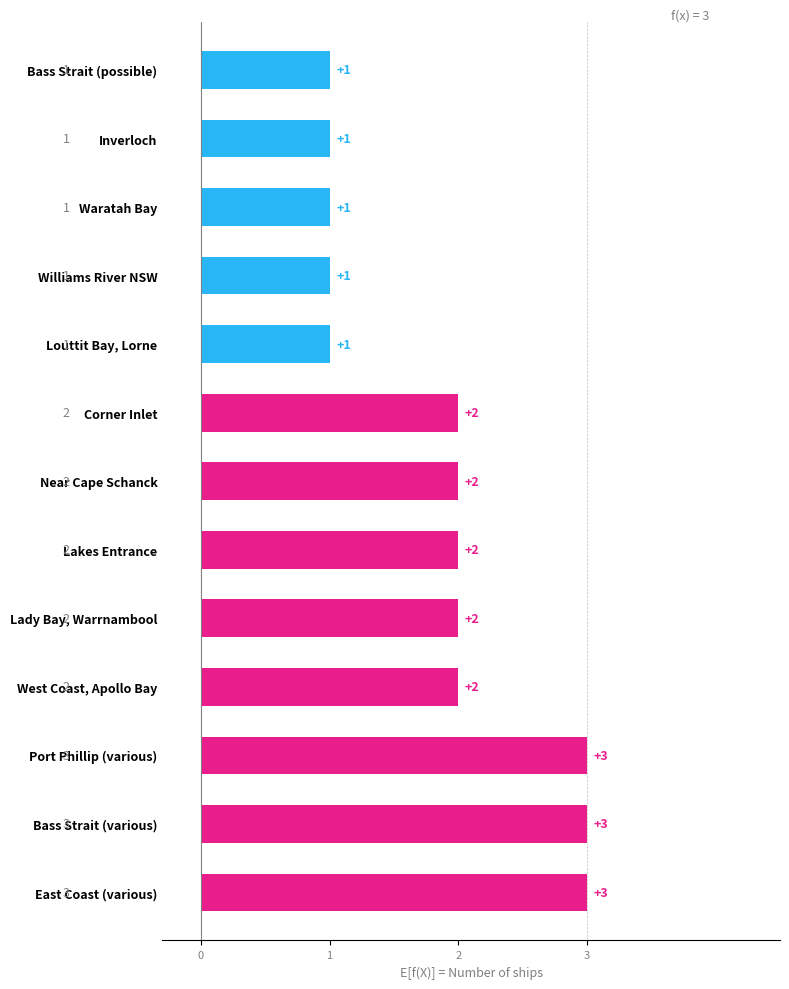

How many series are shown in this chart?

1